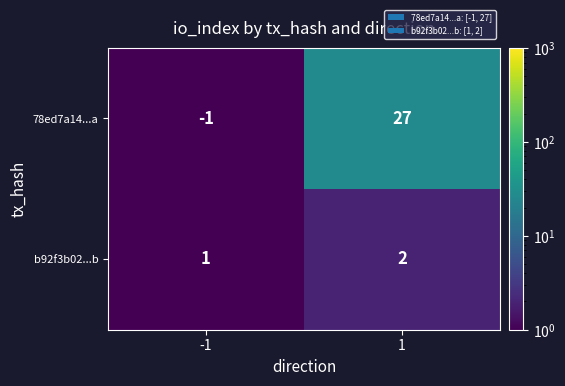

At which category is the sum across all series the highest?

1